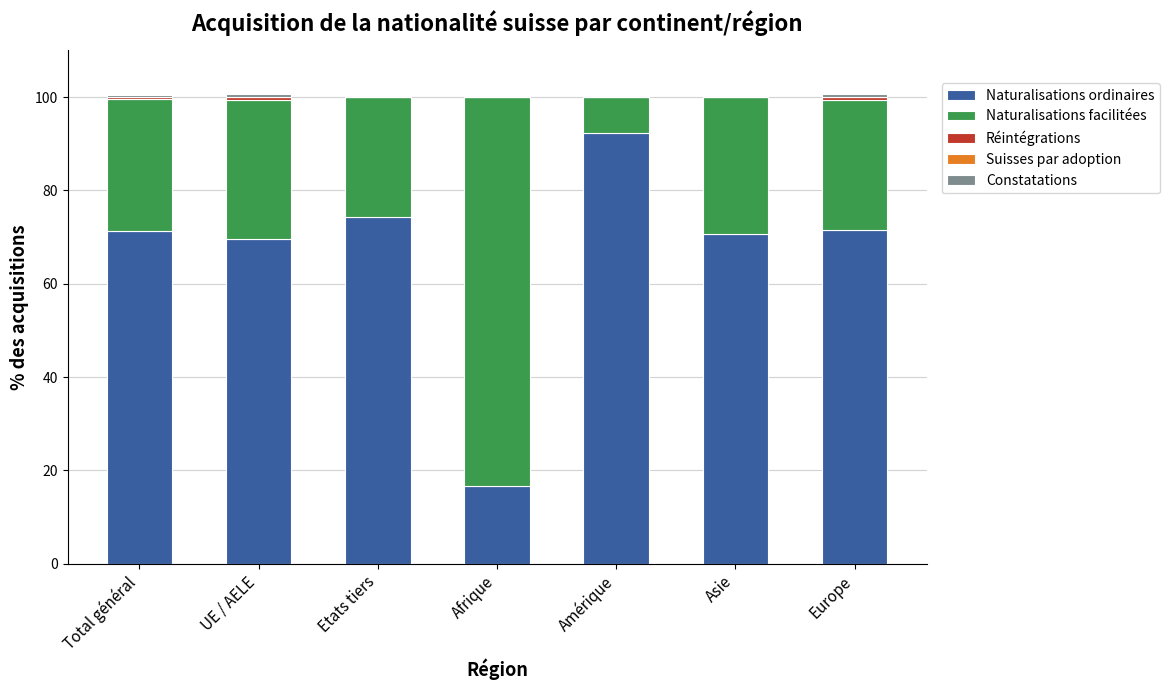

The value of Naturalisations ordinaires at UE / AELE is 44.6. True or false?

False